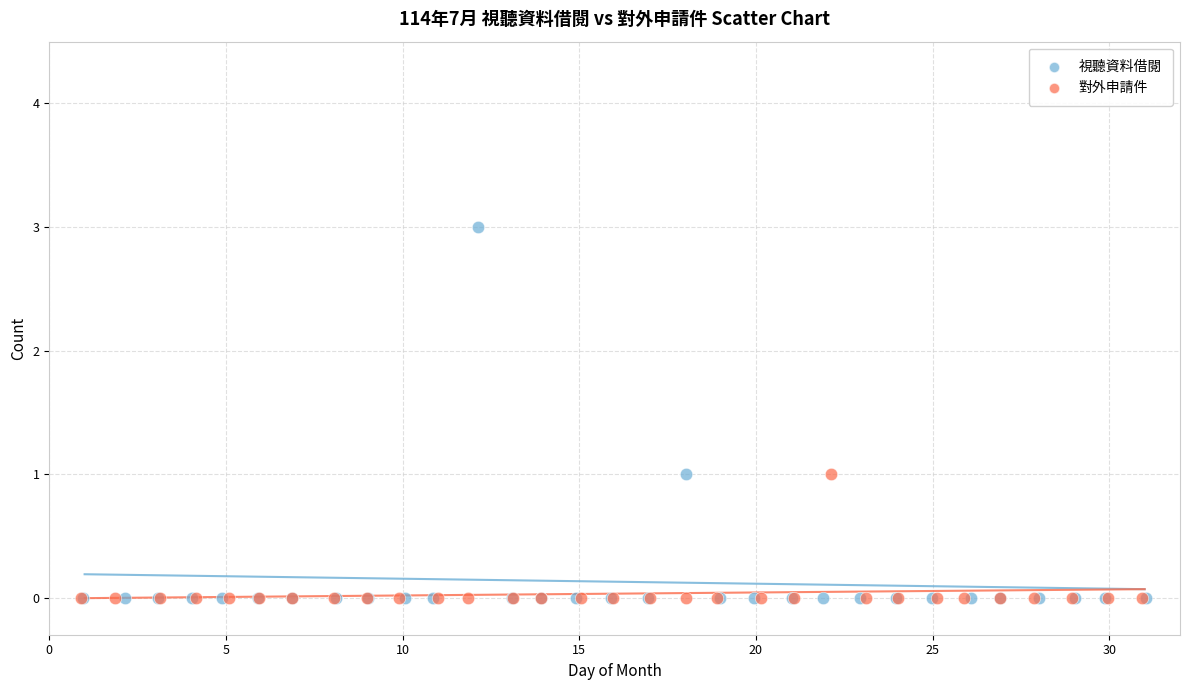

Which series has the largest Y range (max minus min)?

視聽資料借閱